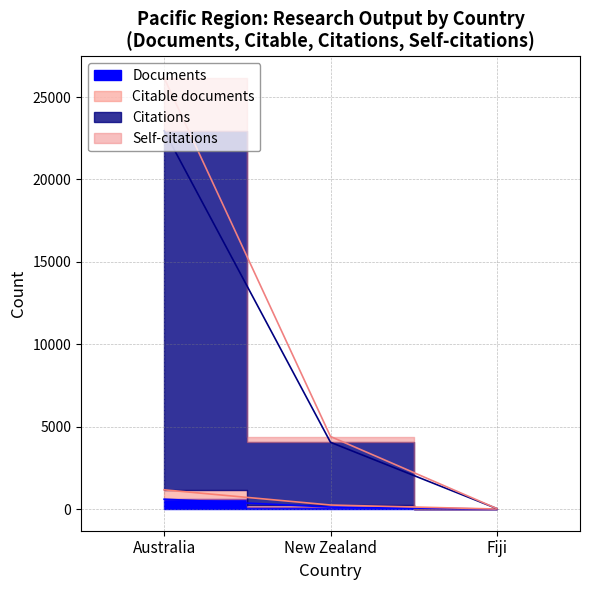

At which label does Citable documents reach its minimum?

Fiji